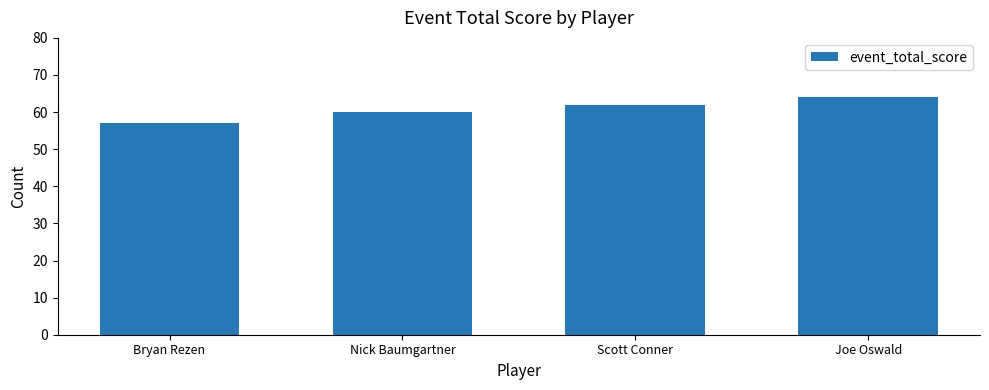

True or false: the data shows 108 at Joe Oswald.

False